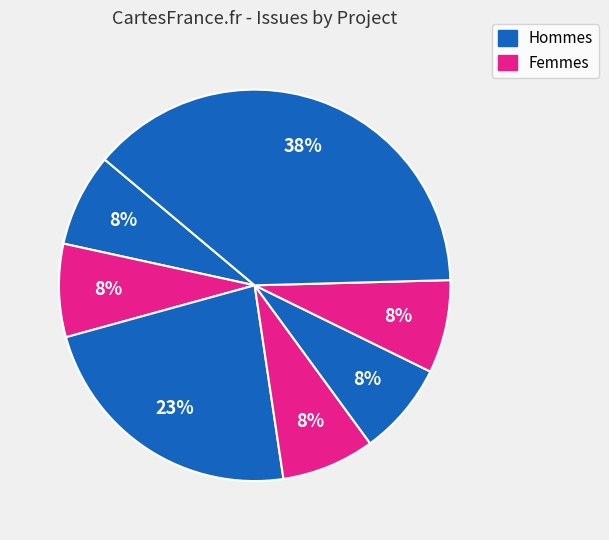

How many slices are in this pie chart?

7